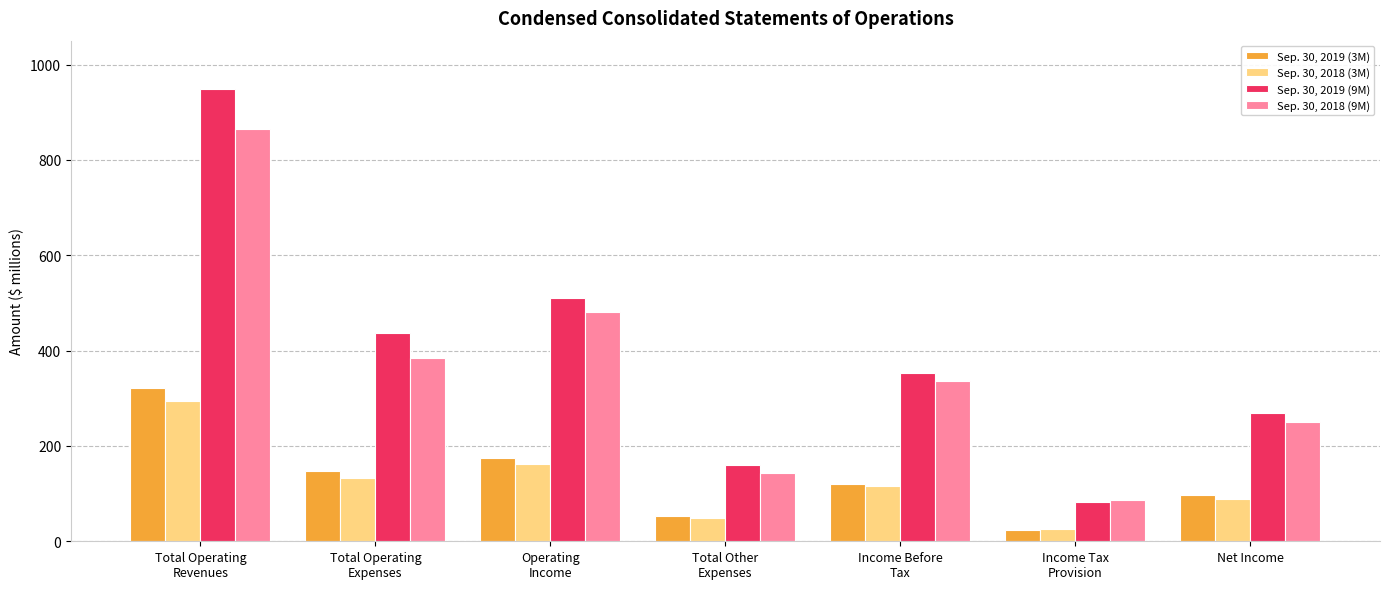

Which series has the largest range (max minus min)?

Sep. 30, 2019 (9M)